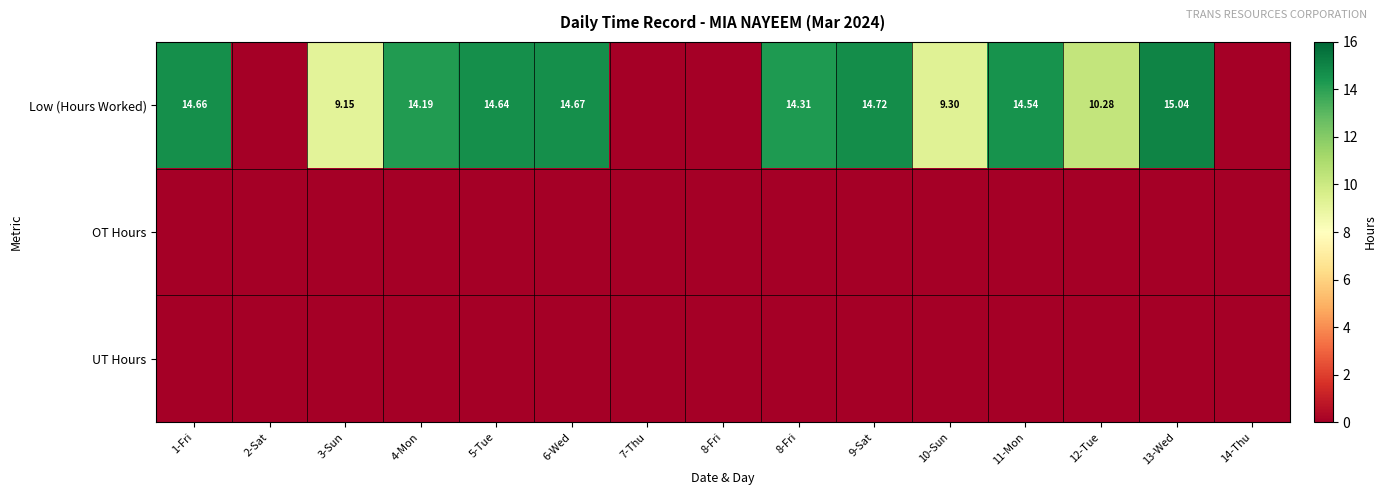

Which series changed the most between 1-Fri and 3-Sun?

Low (Hours Worked)